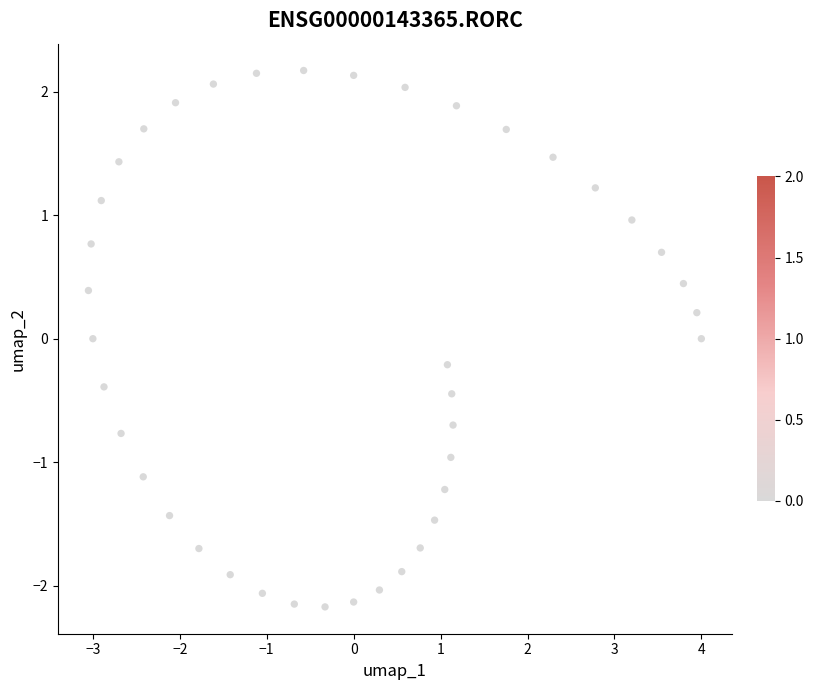

What is the range of Y values (max minus min)?

4.3